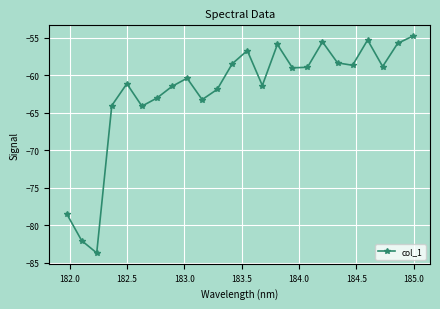

What is the maximum value shown in the chart?

-54.8